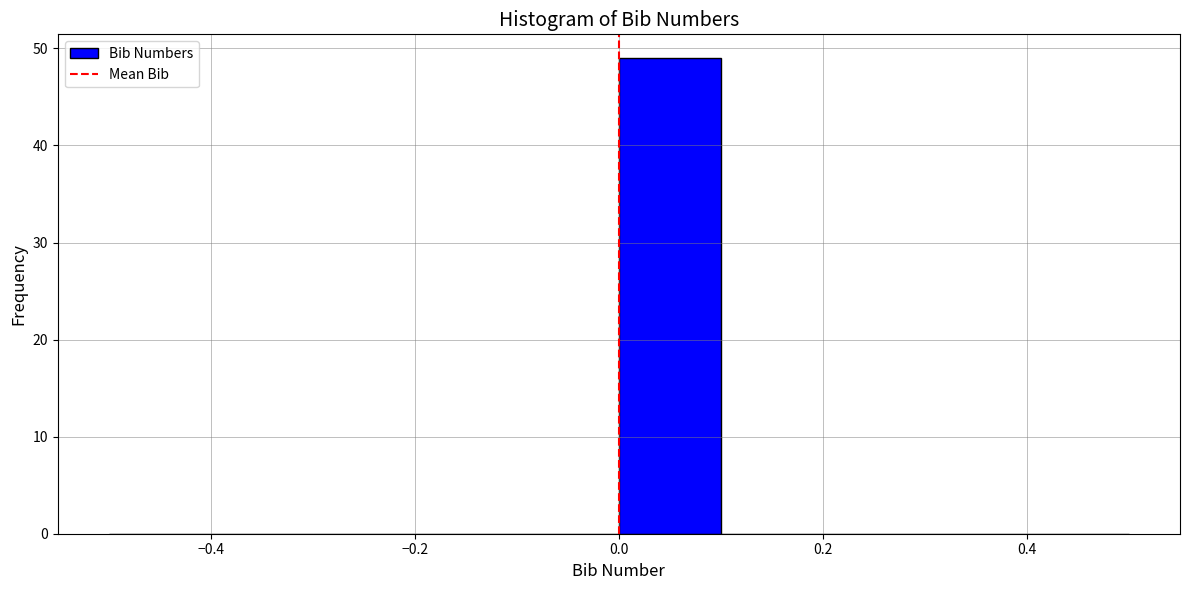

Reading left to right, list every bar in this chart as the range it spans on the x-axis followed by its height. The values are not printed on the chart, so give them approximately, as read against the axis.

-0.5 to -0.4: 0
-0.4 to -0.3: 0
-0.3 to -0.2: 0
-0.2 to -0.1: 0
-0.1 to 0.0: 0
0.0 to 0.1: 49
0.1 to 0.2: 0
0.2 to 0.3: 0
0.3 to 0.4: 0
0.4 to 0.5: 0